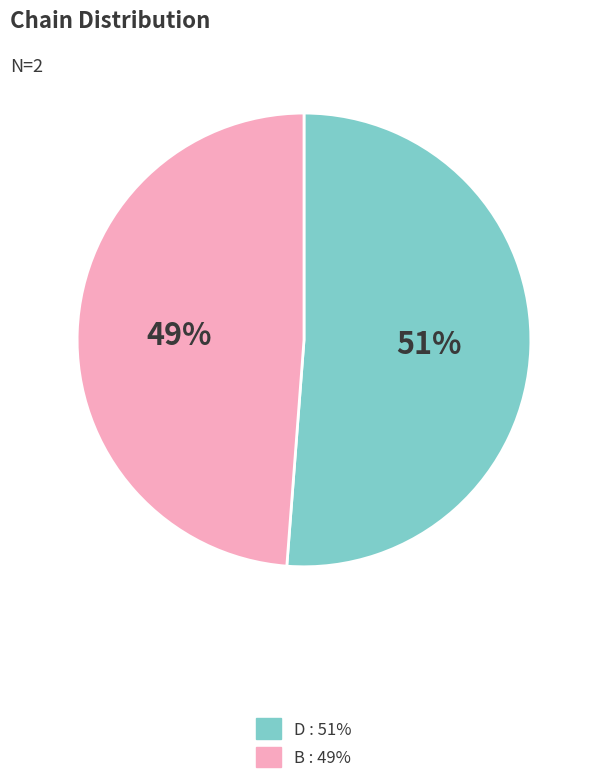

Is there a majority slice in this chart?

Yes